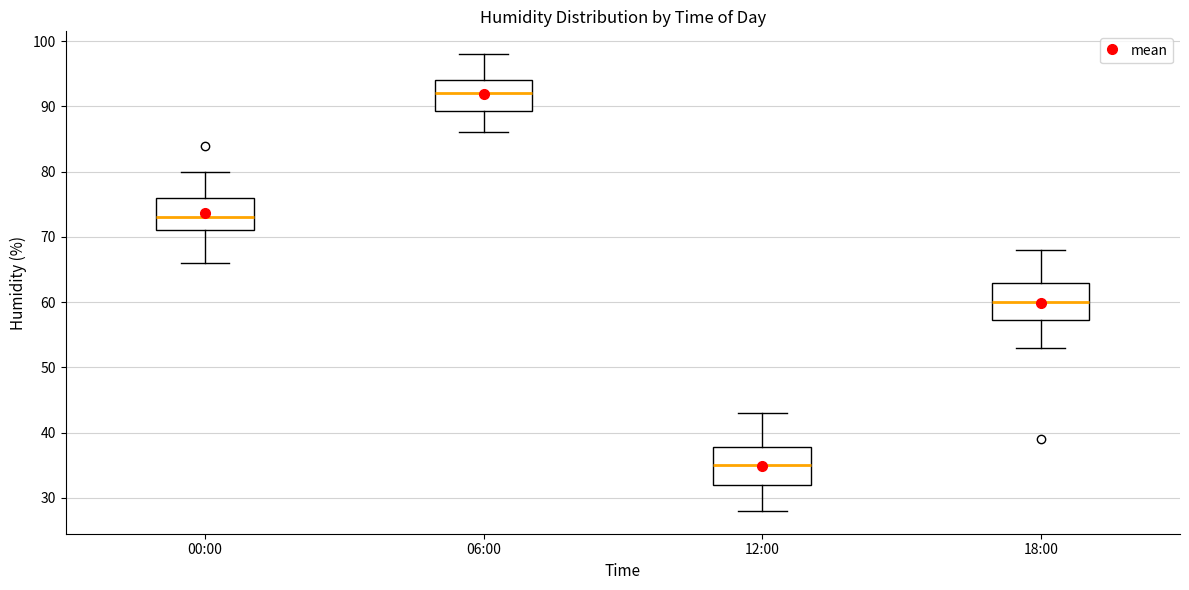

Reading left to right, transcribe this box plot: for each box, give where its median line is, the range the box spans, and where its two whiskers end, as read against the y-axis. The values are not printed on the chart, so give them approximately, as read against the axis.

00:00: median 73, box 71 to 76, whiskers 66 to 80
06:00: median 92, box 89 to 94, whiskers 86 to 98
12:00: median 35, box 32 to 38, whiskers 28 to 43
18:00: median 60, box 57 to 63, whiskers 53 to 68